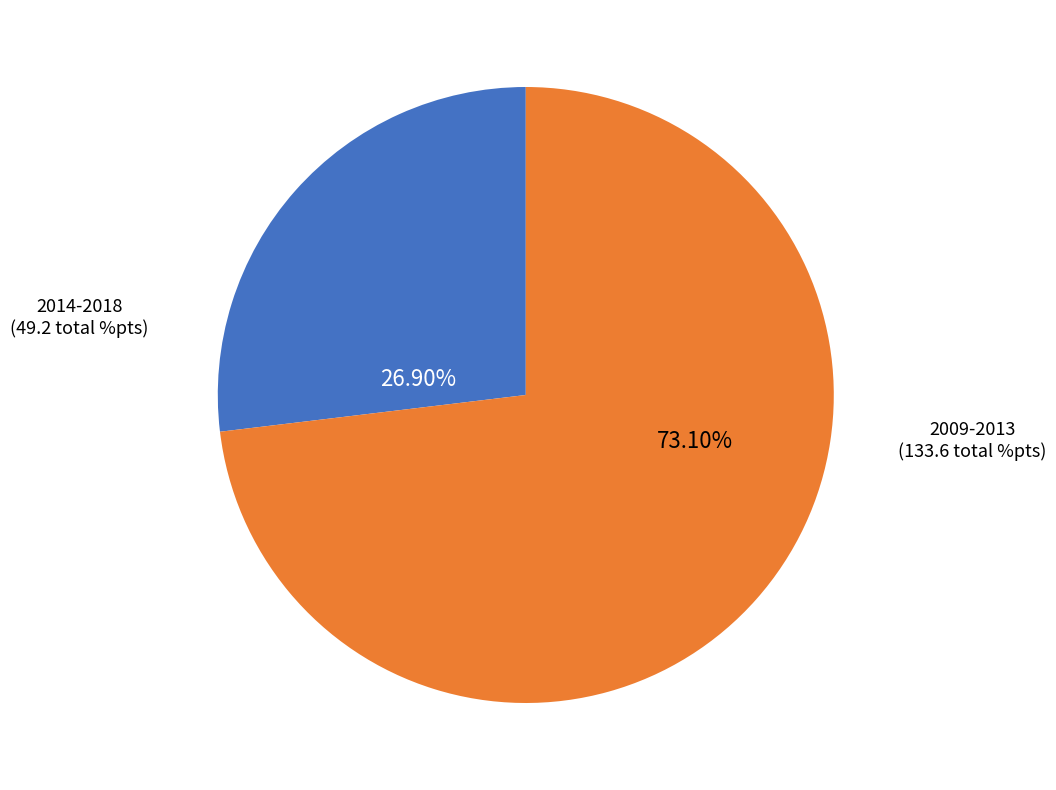

Is there any slice that represents more than half of the pie?

Yes